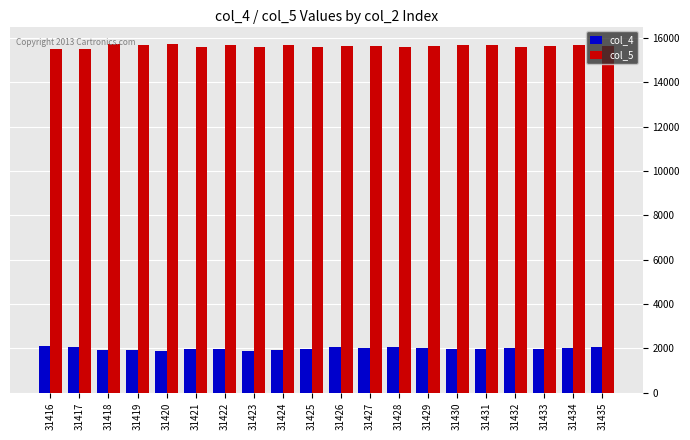

What is the sum of the col_4 values at 31418 and 31432?

3947